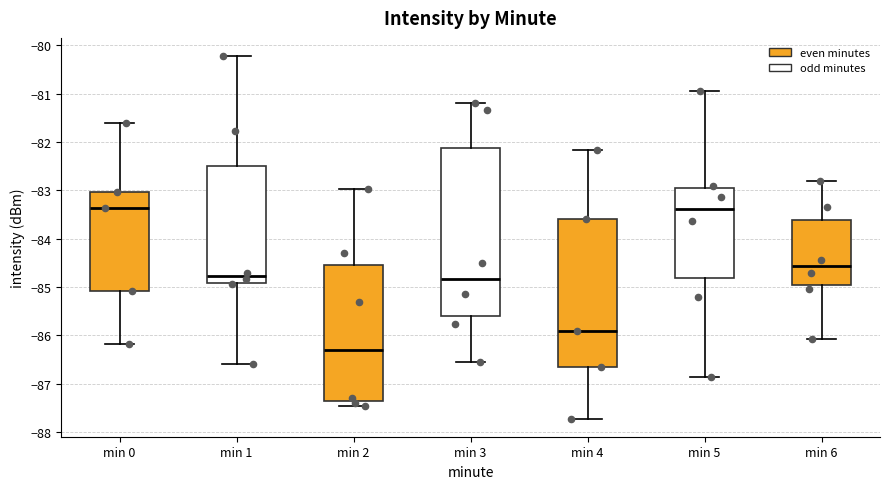

Comparing the boxes themselves (not the whiskers), which one is the tallest?

min 3